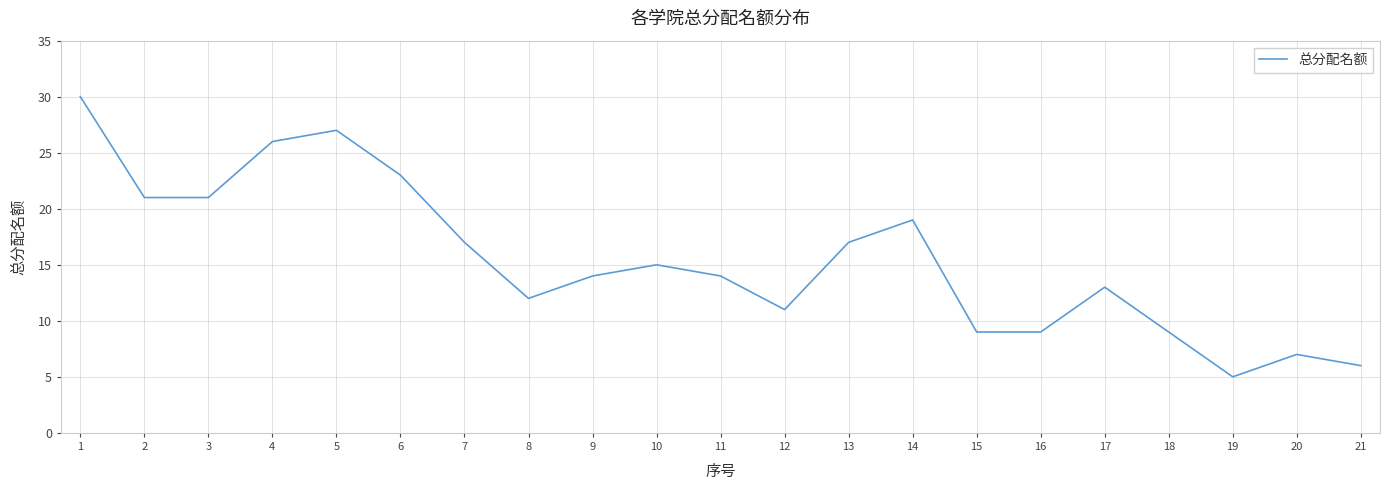

Which has a higher value, 12 or 15?

12